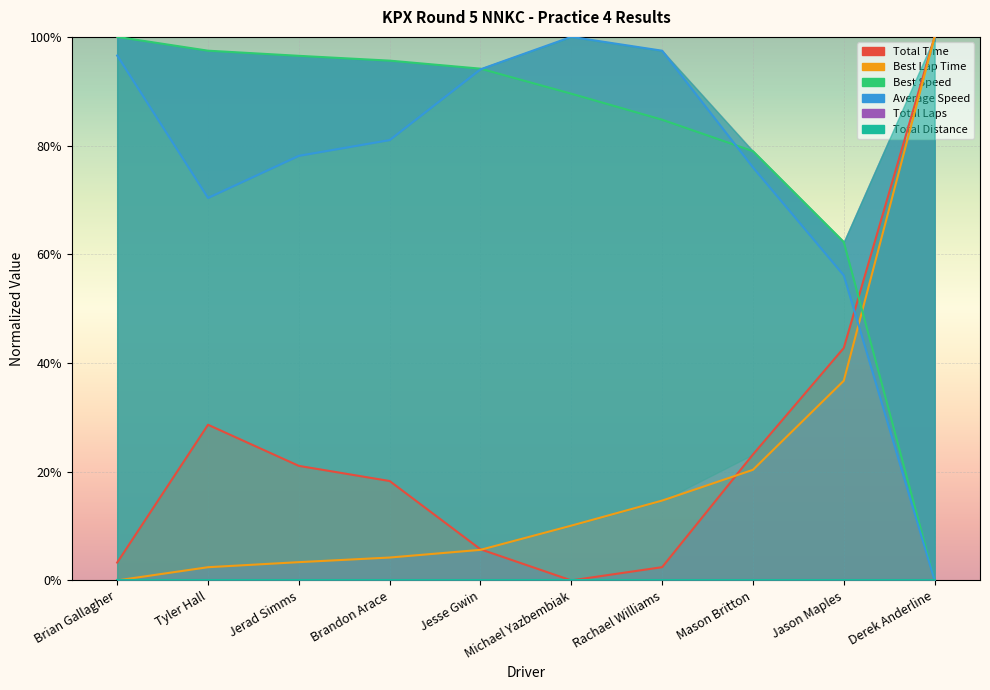

What is the label of the 7th point from the right?

Brandon Arace